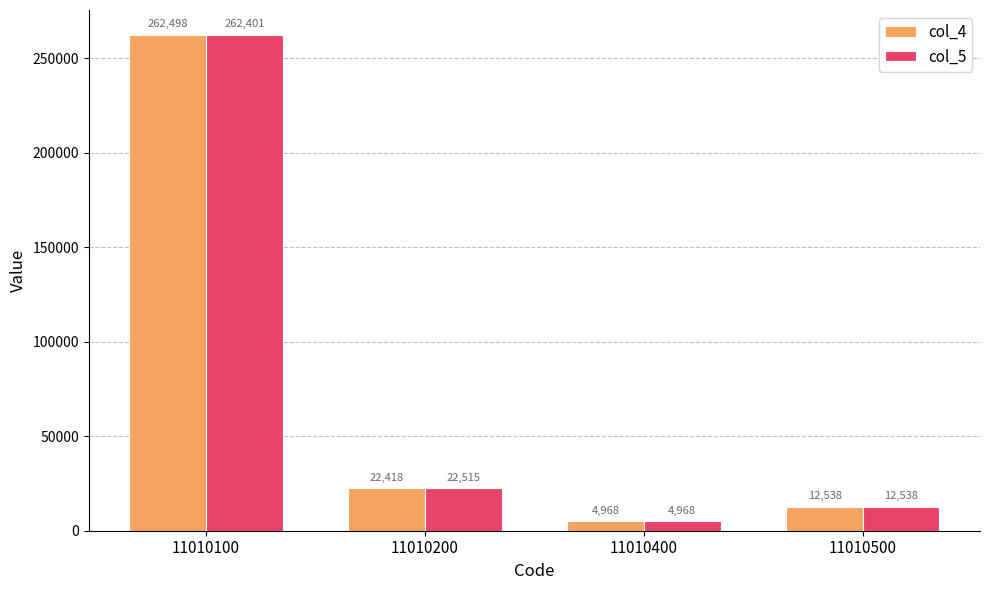

What is the total value across all series at 11010500?

25076.2